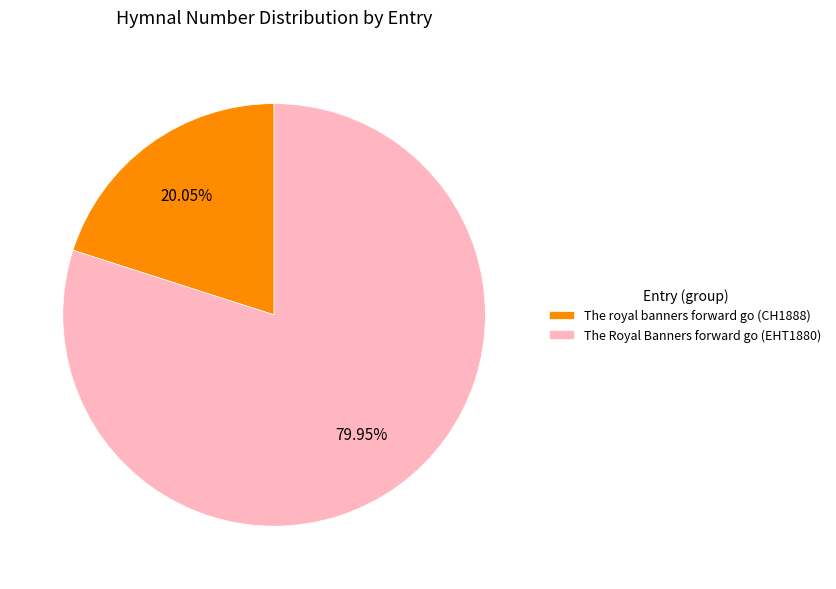

Between The Royal Banners forward go (EHT1880) and The royal banners forward go (CH1888), which is larger?

The Royal Banners forward go (EHT1880)